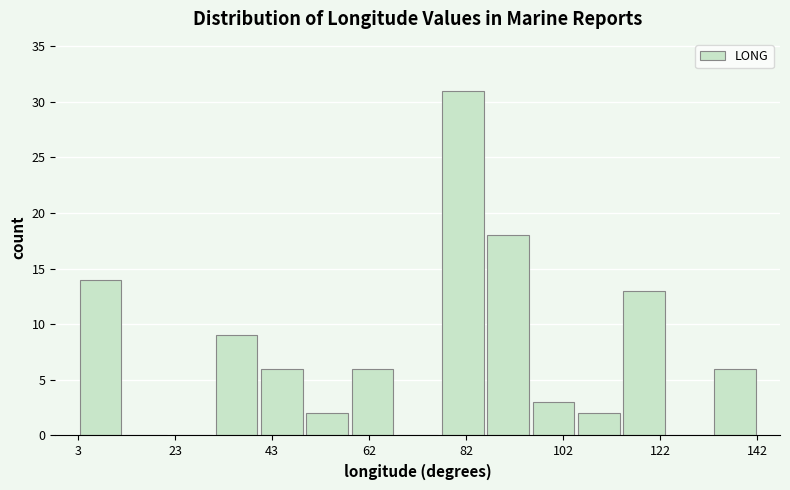

Reading left to right, transcribe this chart: for each bar, give the range it covers on the x-axis and its height. Neither the bar edges nor the heights are printed on the chart, so give them approximately, as read against the axes.

4 to 12: 14
12 to 22: 0
22 to 32: 0
32 to 40: 9
40 to 50: 6
50 to 58: 2
58 to 68: 6
68 to 78: 0
78 to 86: 31
86 to 96: 18
96 to 106: 3
106 to 114: 2
114 to 124: 13
124 to 132: 0
132 to 142: 6